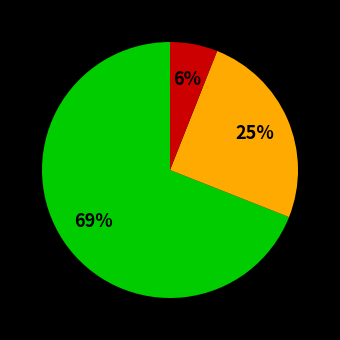

How many slices are in this pie chart?

3